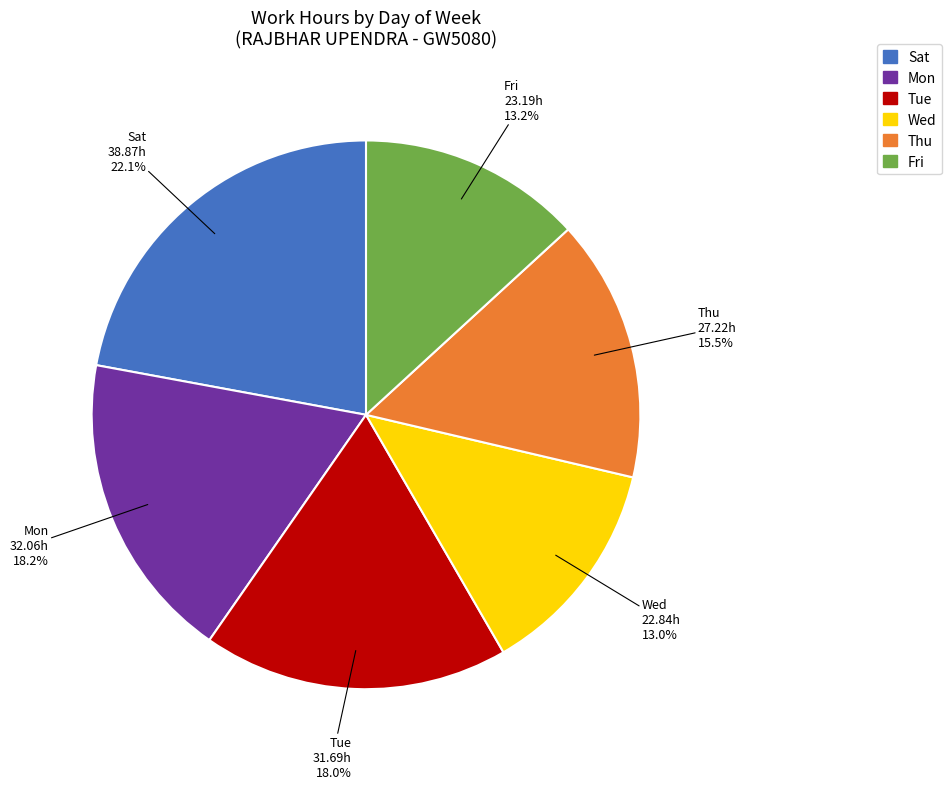

Is there any slice that represents more than half of the pie?

No